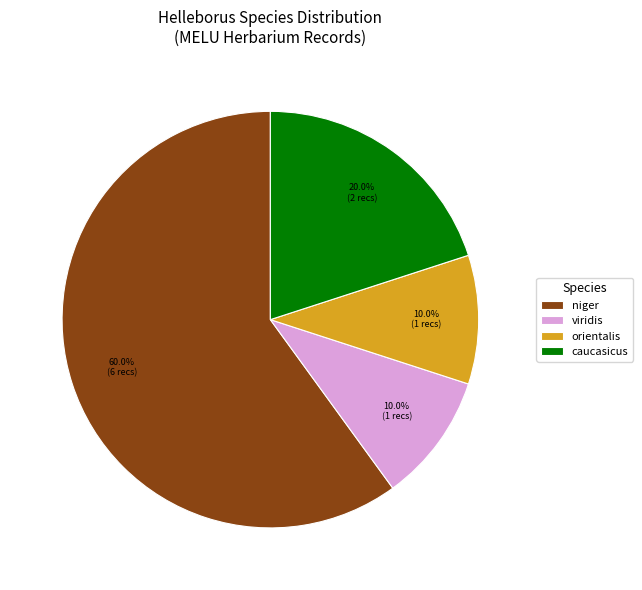

Between niger and caucasicus, which is larger?

niger